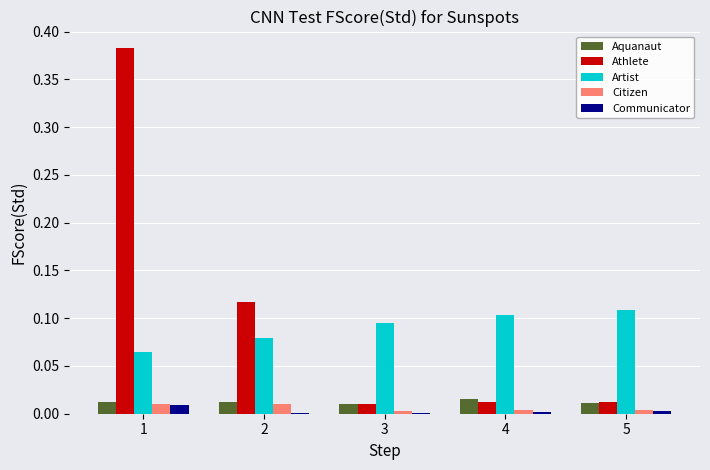

Which series has the widest spread of values?

Athlete